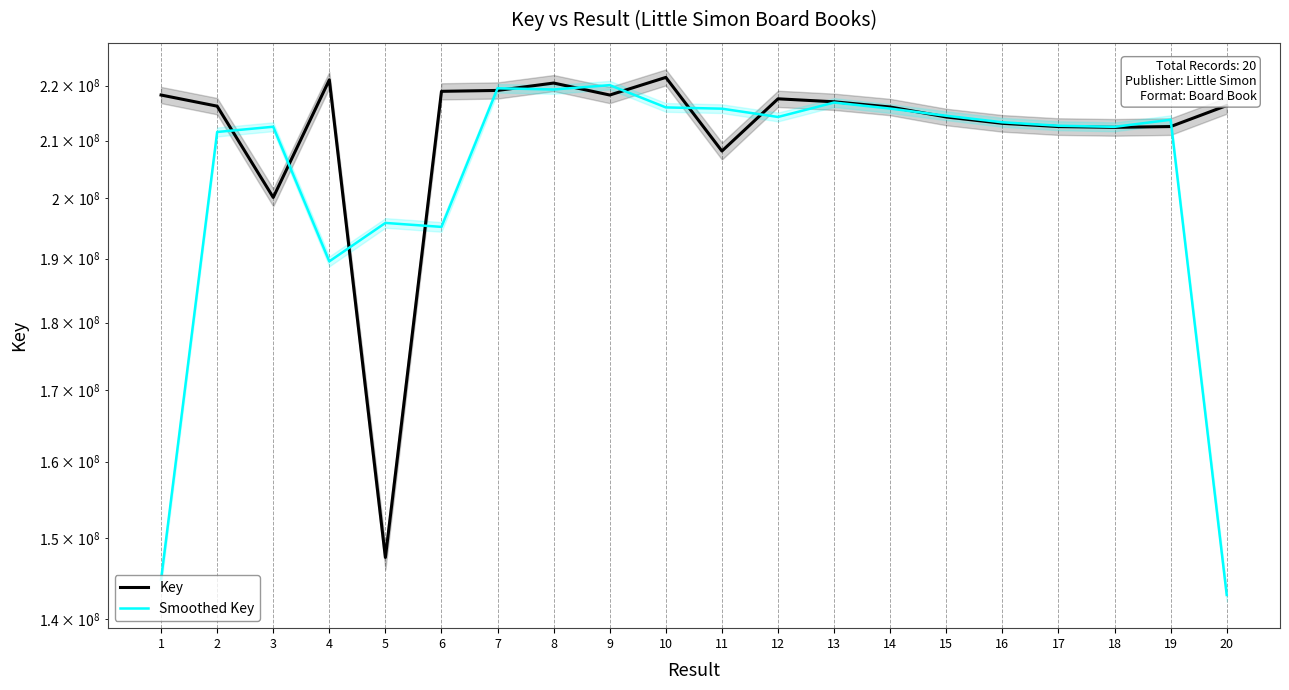

Which series has the widest spread of values?

Smoothed Key